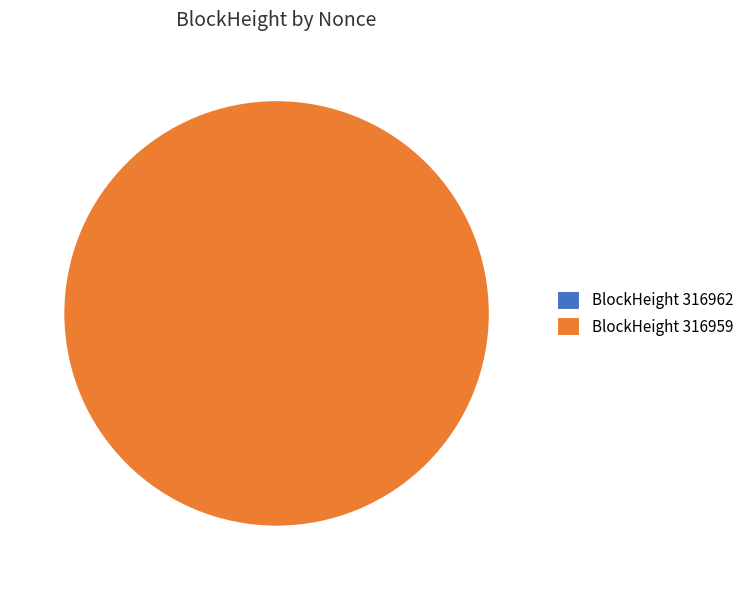

Is it true that 316959 is 100% of the pie?

True